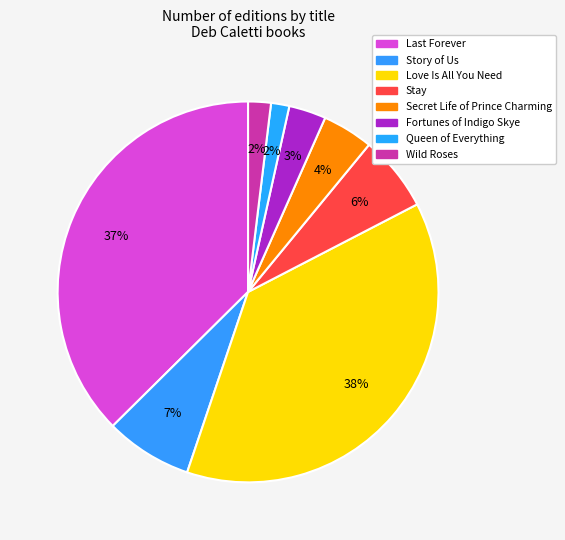

How many segments does this pie chart have?

8